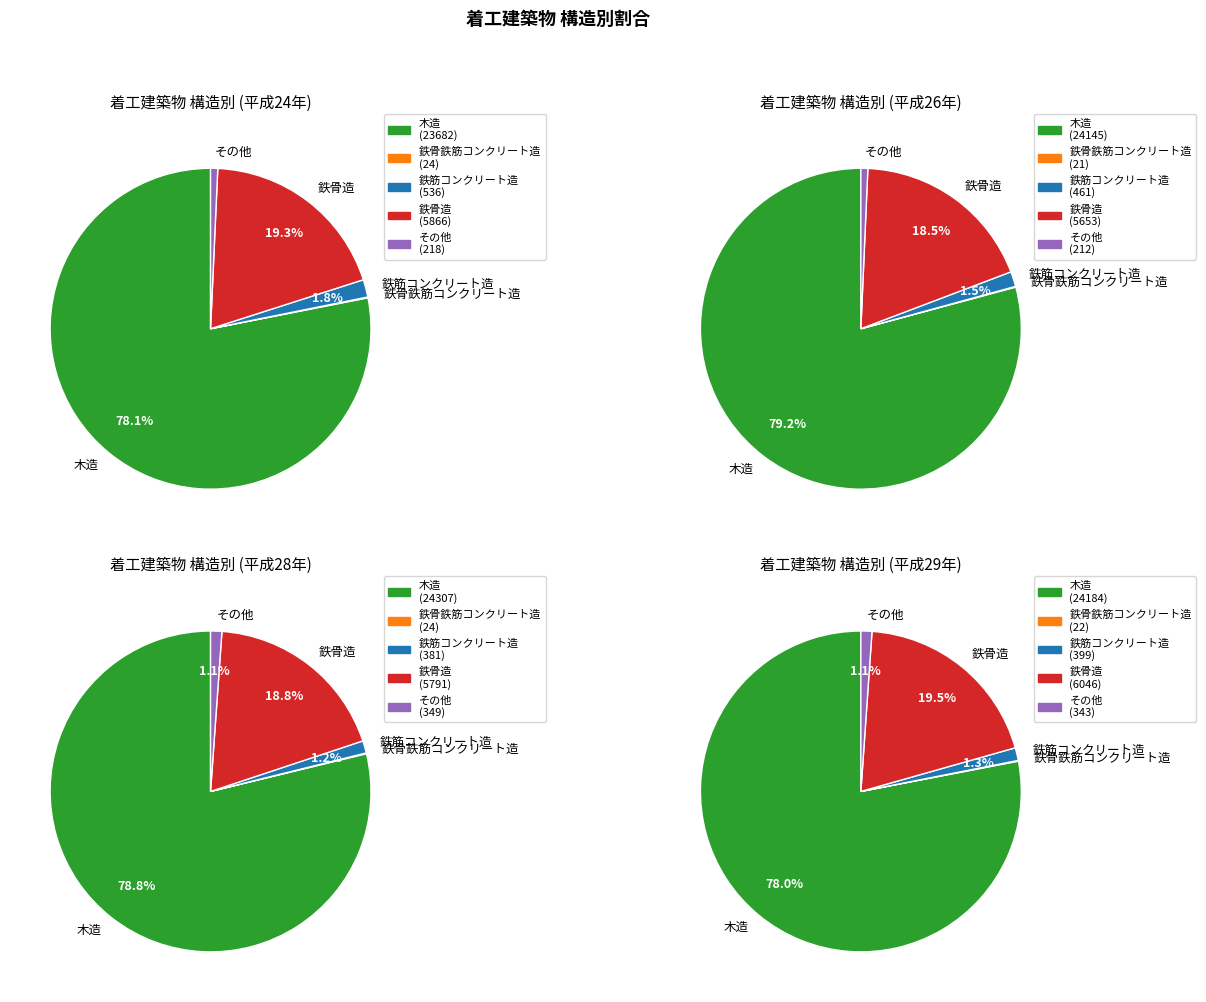

Between 1 and 4, which series saw the biggest shift?

木造